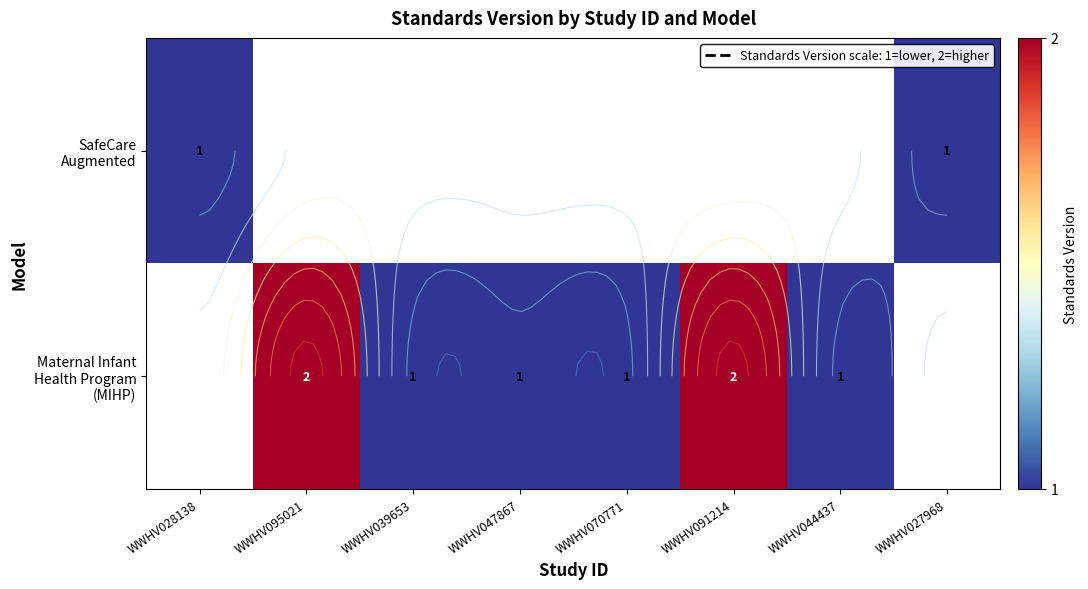

What is the difference between the second highest and minimum values in the Maternal Infant Health Program (MIHP) series?

1.0